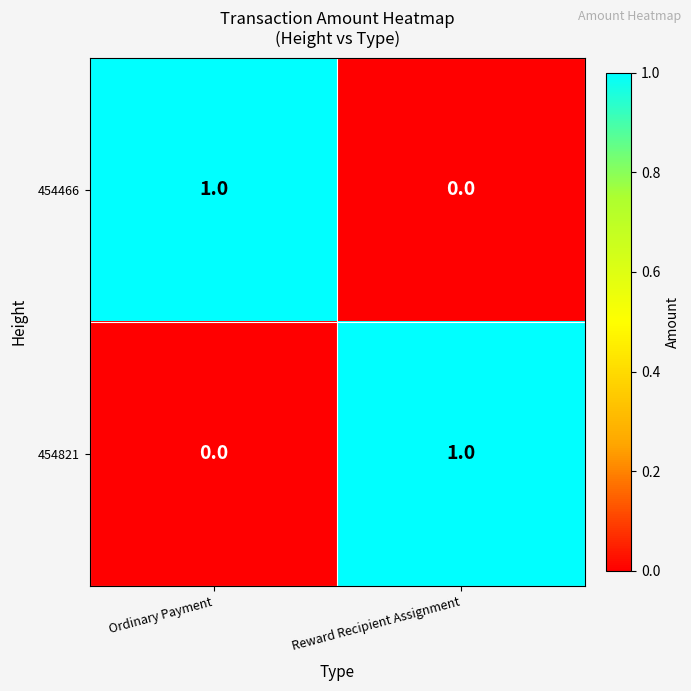

At how many categories does at least one series exceed 0?

2